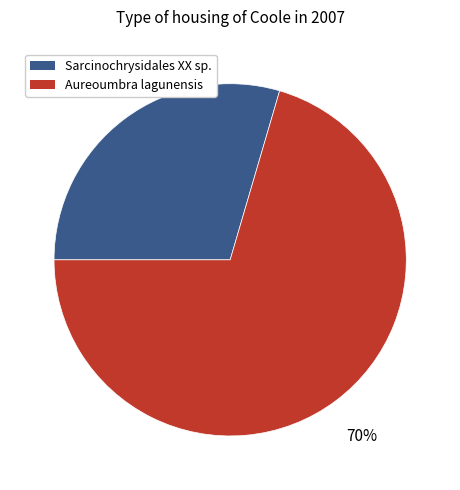

To the nearest percent, what portion does Aureoumbra lagunensis represent?

70%